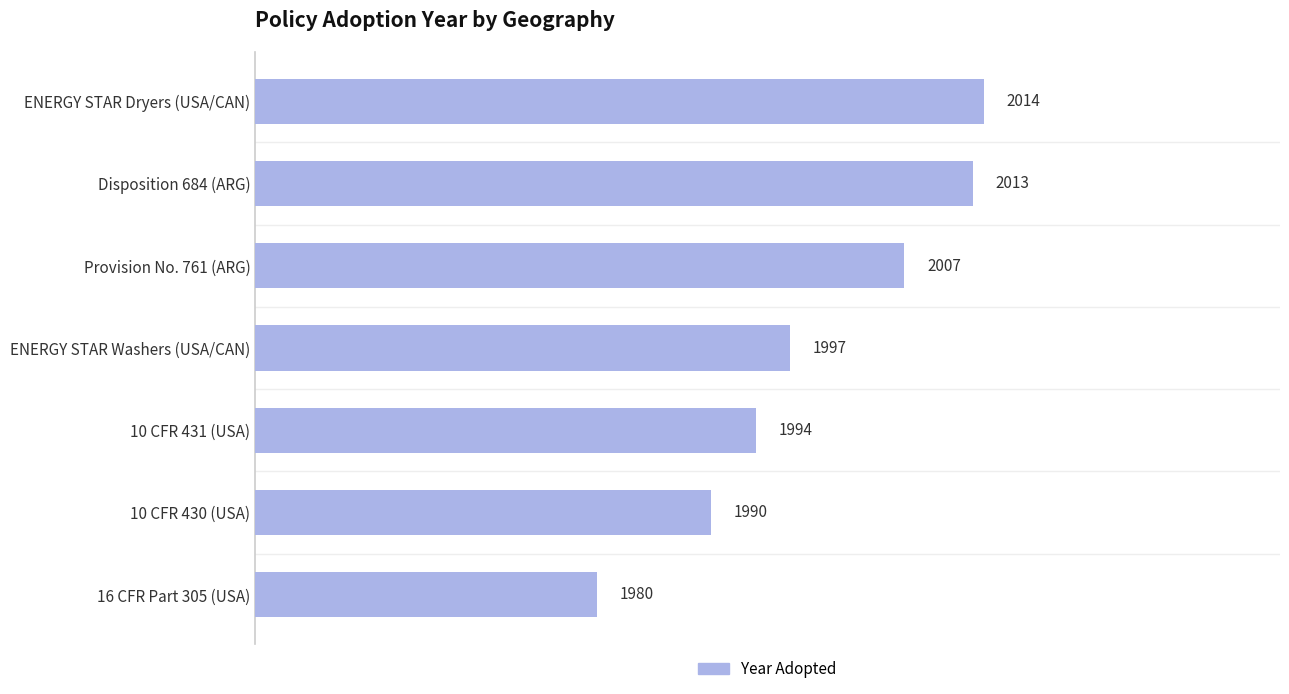

True or false: the data shows 3560 at 10 CFR 430 (USA).

False